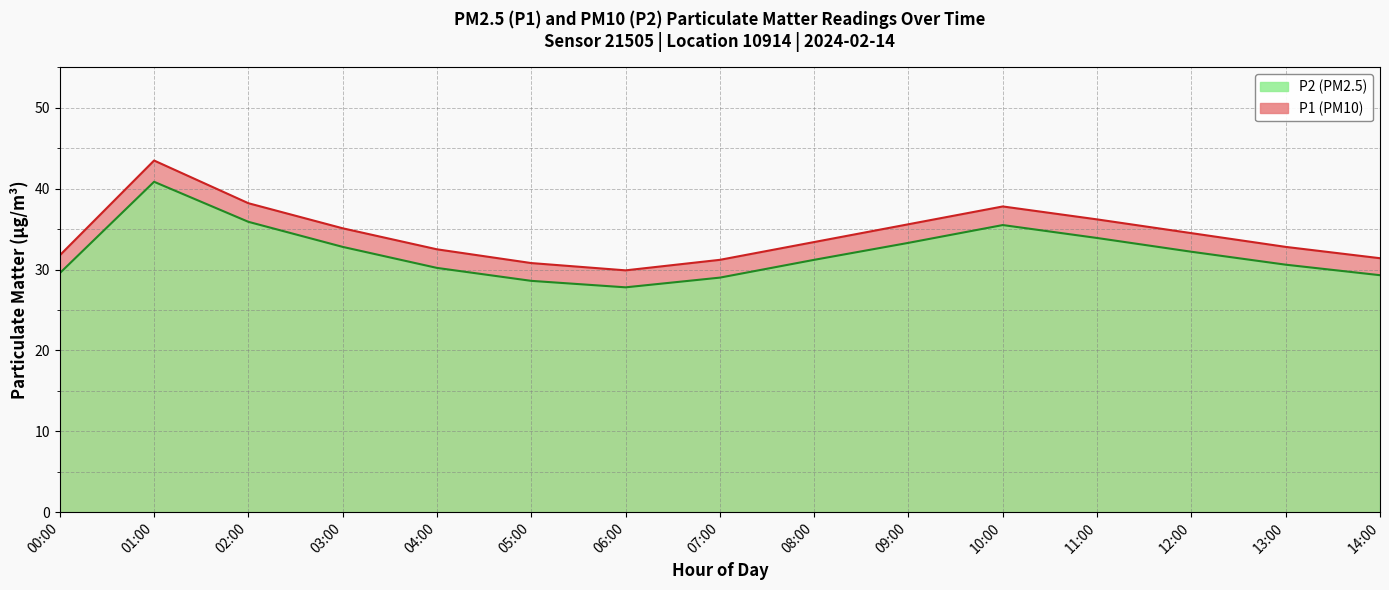

Reading left to right, extract all data points from this chart.

P1: 00:00=31.8	01:00=43.5	02:00=38.2	03:00=35.1	04:00=32.5	05:00=30.8	06:00=29.9	07:00=31.2	08:00=33.4	09:00=35.6	10:00=37.8	11:00=36.2	12:00=34.5	13:00=32.8	14:00=31.4
P2: 00:00=29.6	01:00=40.9	02:00=35.9	03:00=32.8	04:00=30.2	05:00=28.6	06:00=27.8	07:00=29.0	08:00=31.2	09:00=33.3	10:00=35.5	11:00=33.9	12:00=32.2	13:00=30.6	14:00=29.3